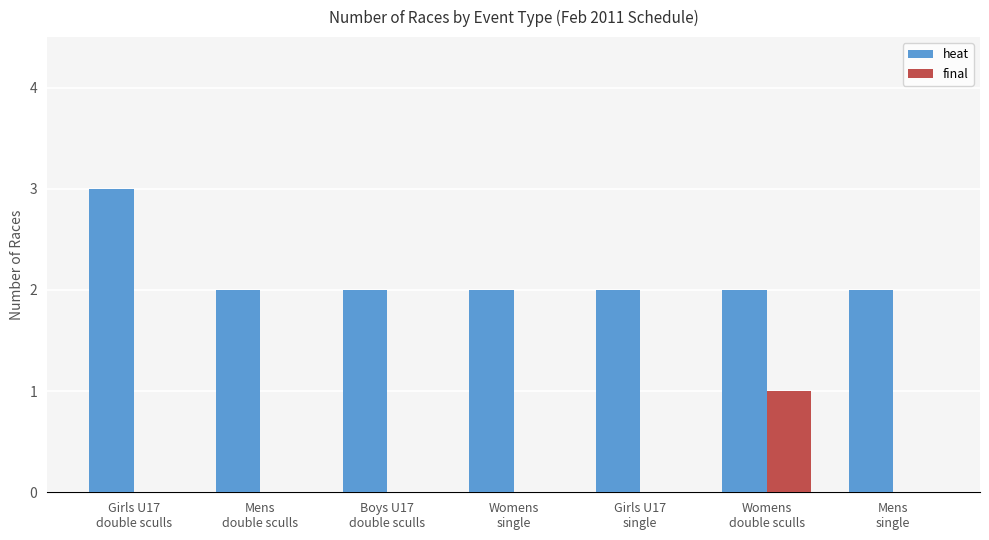

What is the sum of all heat values?

15